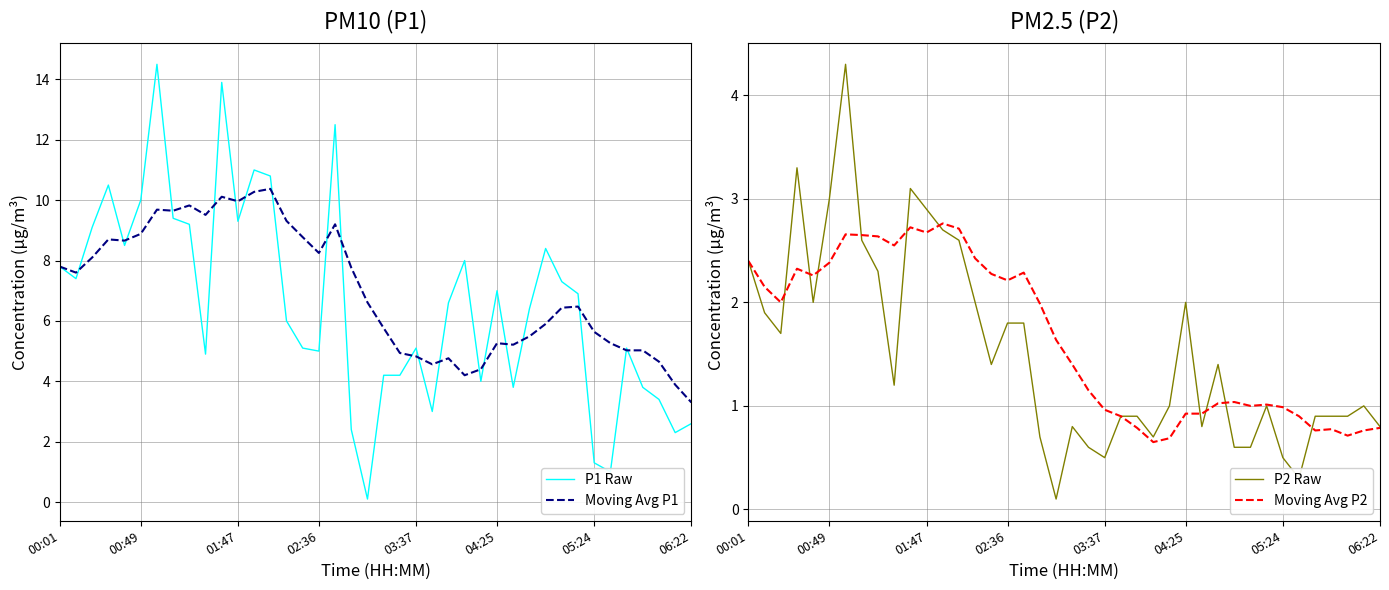

The value of Moving Avg P1 at 00:01 is 7.8. True or false?

True